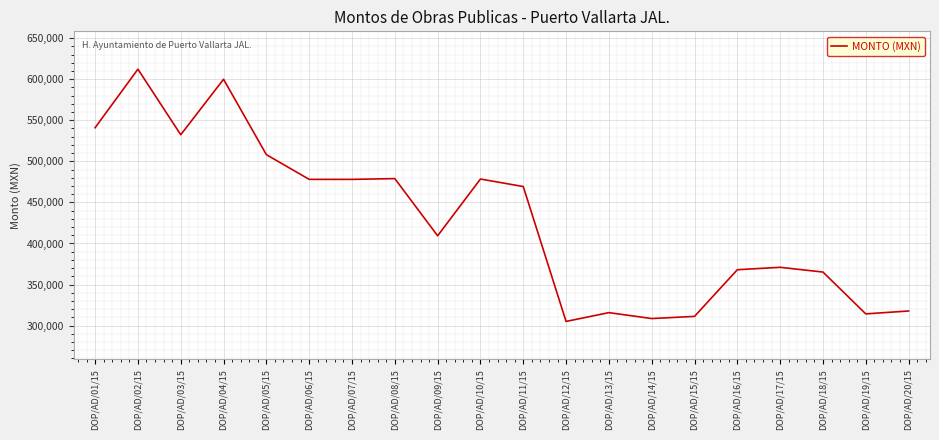

What is the sum of the values at DOP/AD/19/15 and DOP/AD/16/15?

682329.7